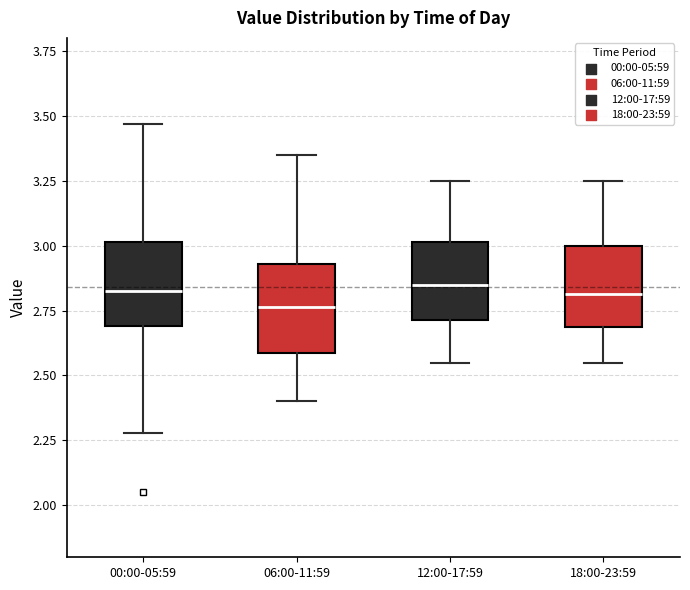

Reading left to right, transcribe this box plot: for each box, give where its median line is, the range the box spans, and where its two whiskers end, as read against the y-axis. The values are not printed on the chart, so give them approximately, as read against the axis.

00:00-05:59: median 2.85, box 2.70 to 3.00, whiskers 2.30 to 3.45
06:00-11:59: median 2.75, box 2.60 to 2.95, whiskers 2.40 to 3.35
12:00-17:59: median 2.85, box 2.70 to 3.00, whiskers 2.55 to 3.25
18:00-23:59: median 2.80, box 2.70 to 3.00, whiskers 2.55 to 3.25